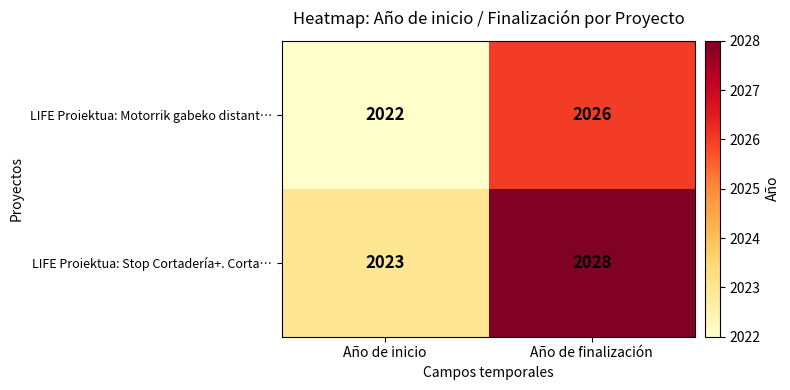

What is the sum of the LIFE Proiektua: Motorrik gabeko distant… values at Año de finalización and Año de inicio?

4048